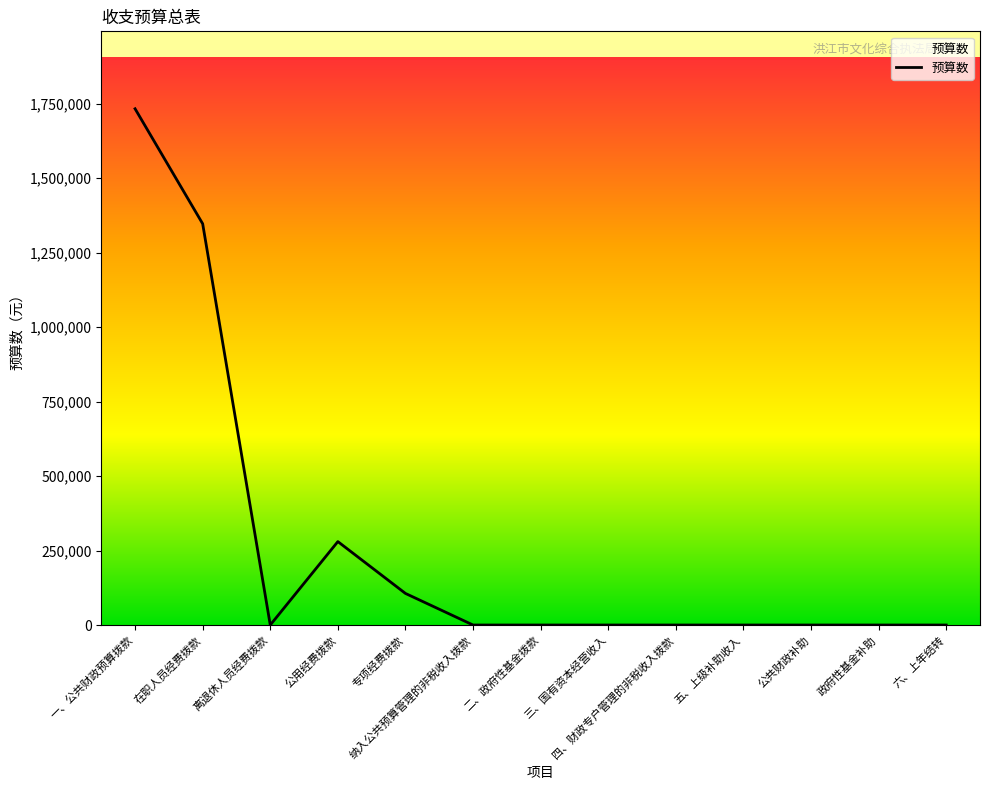

Between 纳入公共预算管理的非税收入拨款 and 一、公共财政预算拨款, which is larger?

一、公共财政预算拨款